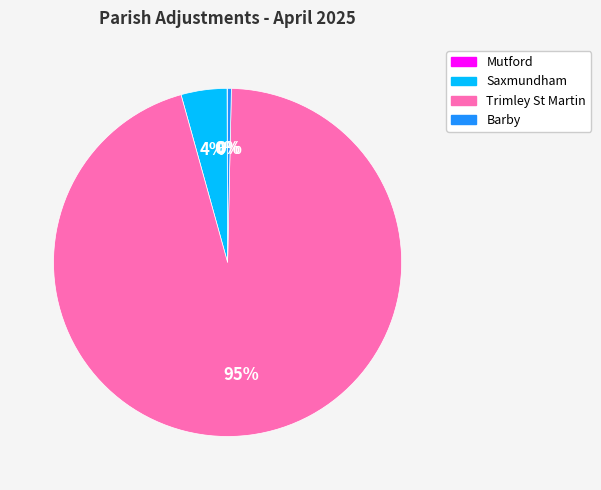

Which slice is the largest?

Trimley St Martin